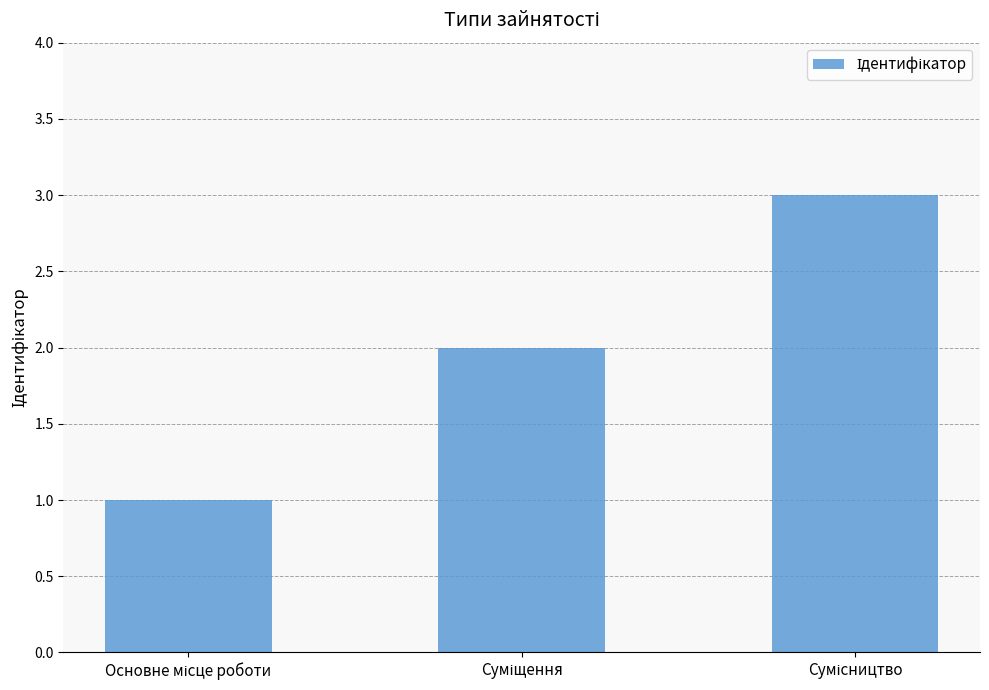

How many bars are there in total?

3